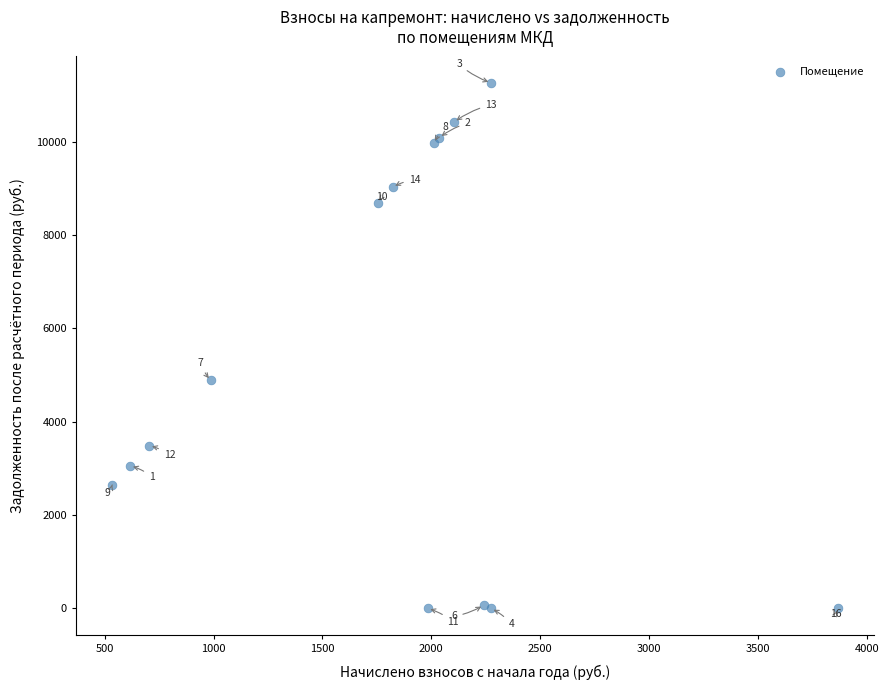

What Y value in the scatter plot is closest to 5630?

4884.2